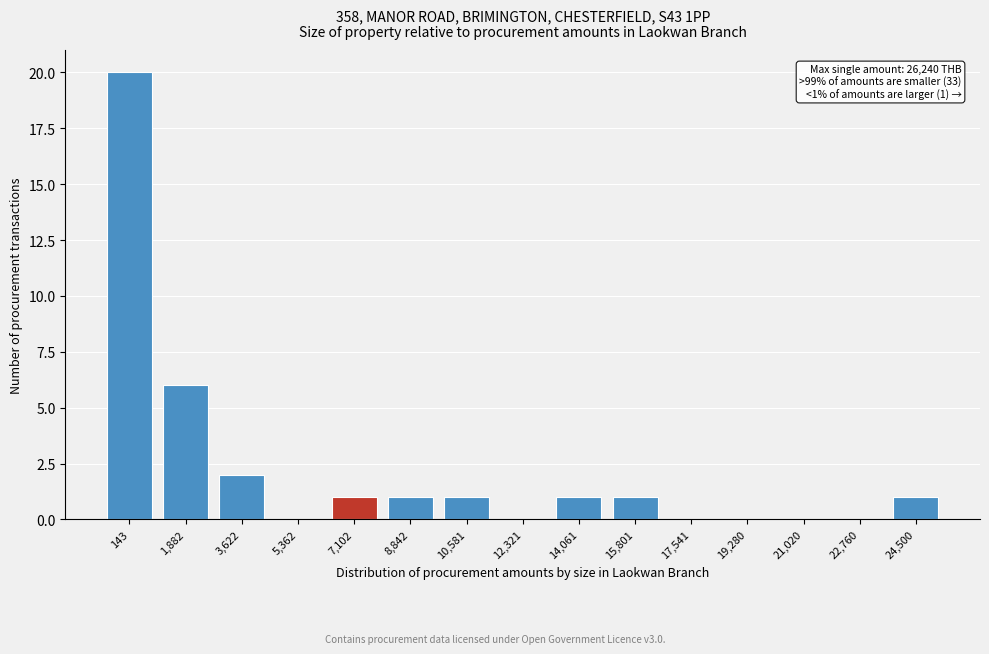

Reading left to right, extract all data points from this chart.

143=20	1,882=6	3,622=2	5,362=0	7,102=1	8,842=1	10,581=1	12,321=0	14,061=1	15,801=1	17,541=0	19,280=0	21,020=0	22,760=0	24,500=1